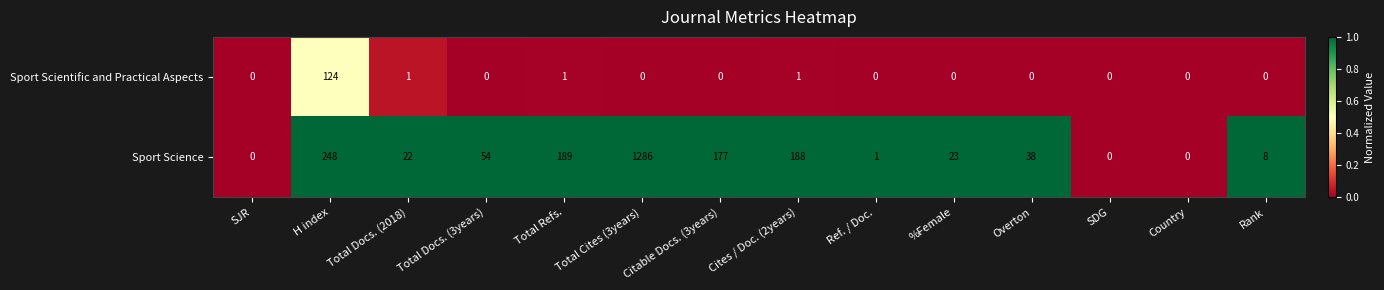

Which series has the widest spread of values?

Sport Science